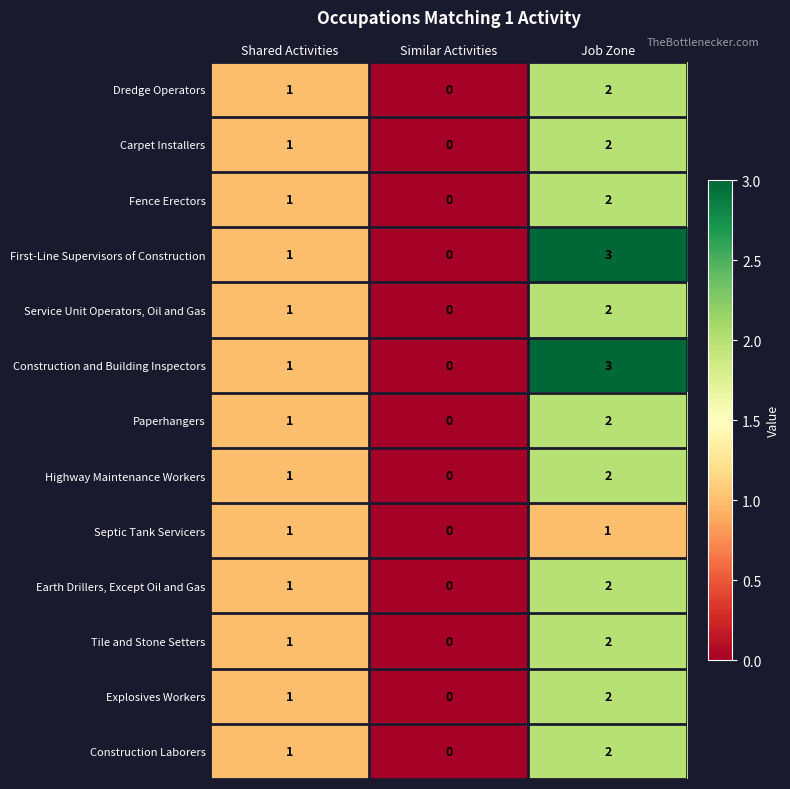

Count the Service Unit Operators, Oil and Gas values in the range 0 to 2.

3